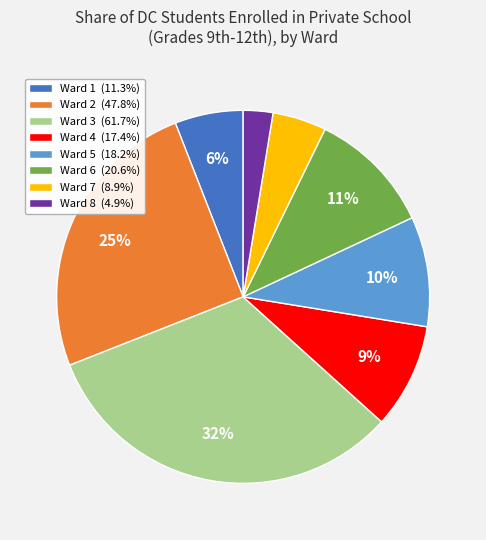

Count the number of slices in the pie.

8